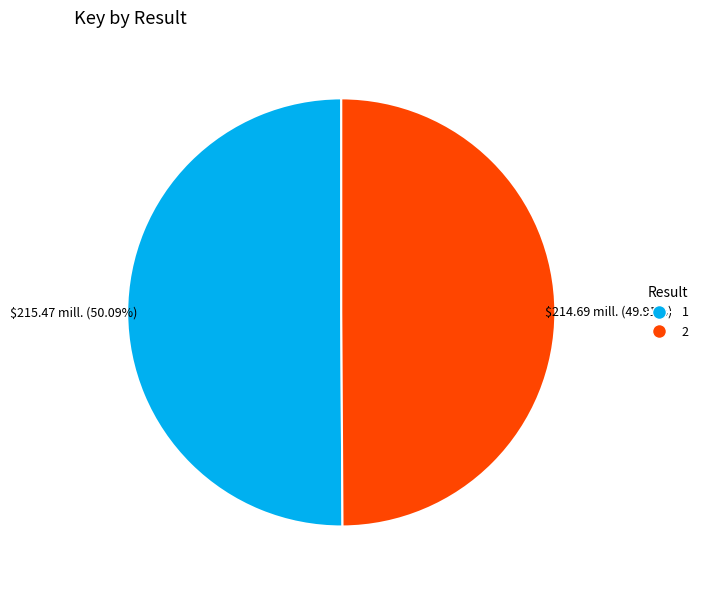

Count the number of slices in the pie.

2